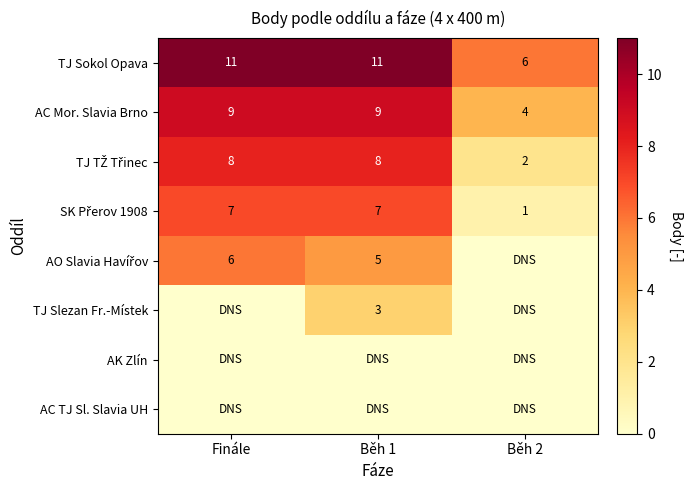

Between Běh 2 and Běh 1, which is larger?

Běh 1